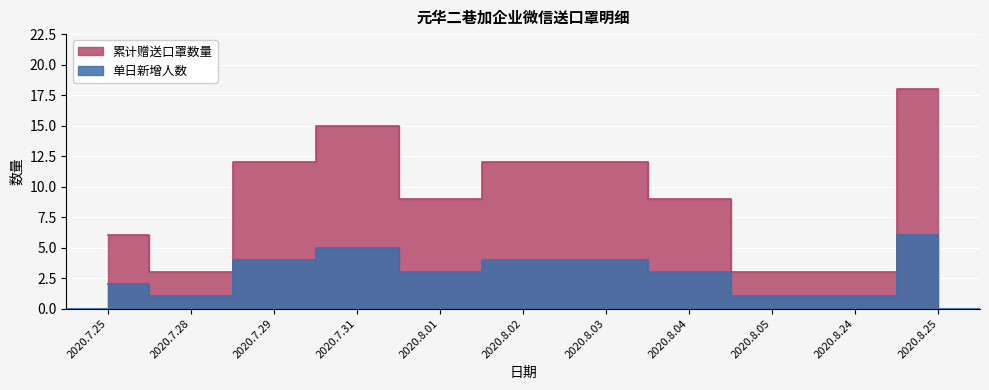

What is the average value of the 累计赠送口罩数量 series?

9